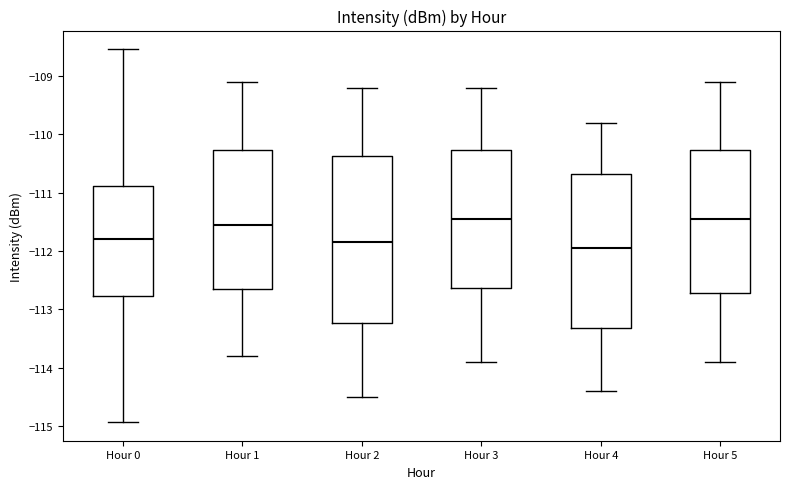

Reading left to right, transcribe this box plot: for each box, give where its median line is, the range the box spans, and where its two whiskers end, as read against the y-axis. The values are not printed on the chart, so give them approximately, as read against the axis.

Hour 0: median -111.8, box -112.8 to -110.9, whiskers -114.9 to -108.5
Hour 1: median -111.5, box -112.6 to -110.3, whiskers -113.8 to -109.1
Hour 2: median -111.8, box -113.2 to -110.4, whiskers -114.5 to -109.2
Hour 3: median -111.4, box -112.6 to -110.3, whiskers -113.9 to -109.2
Hour 4: median -111.9, box -113.3 to -110.7, whiskers -114.4 to -109.8
Hour 5: median -111.4, box -112.7 to -110.3, whiskers -113.9 to -109.1